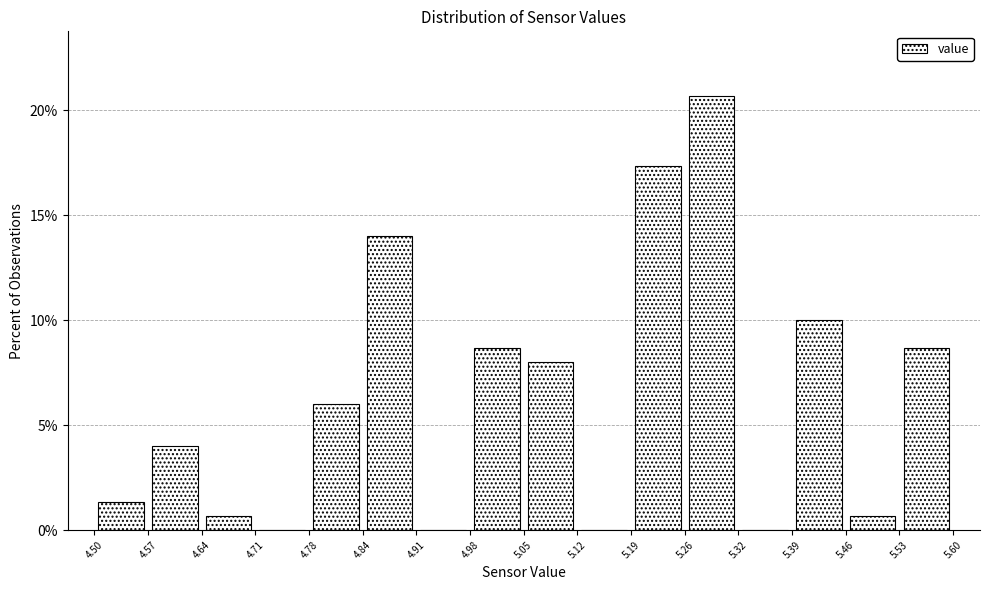

Over which range of the x-axis is the bar tallest?

5.26 to 5.32